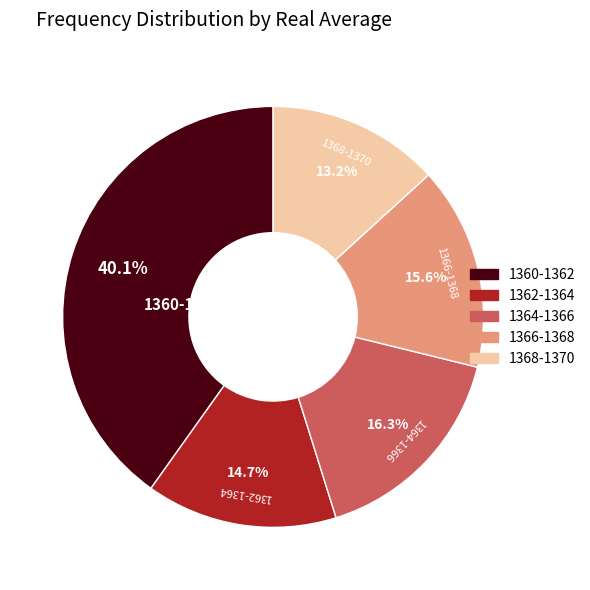

How many segments does this pie chart have?

5